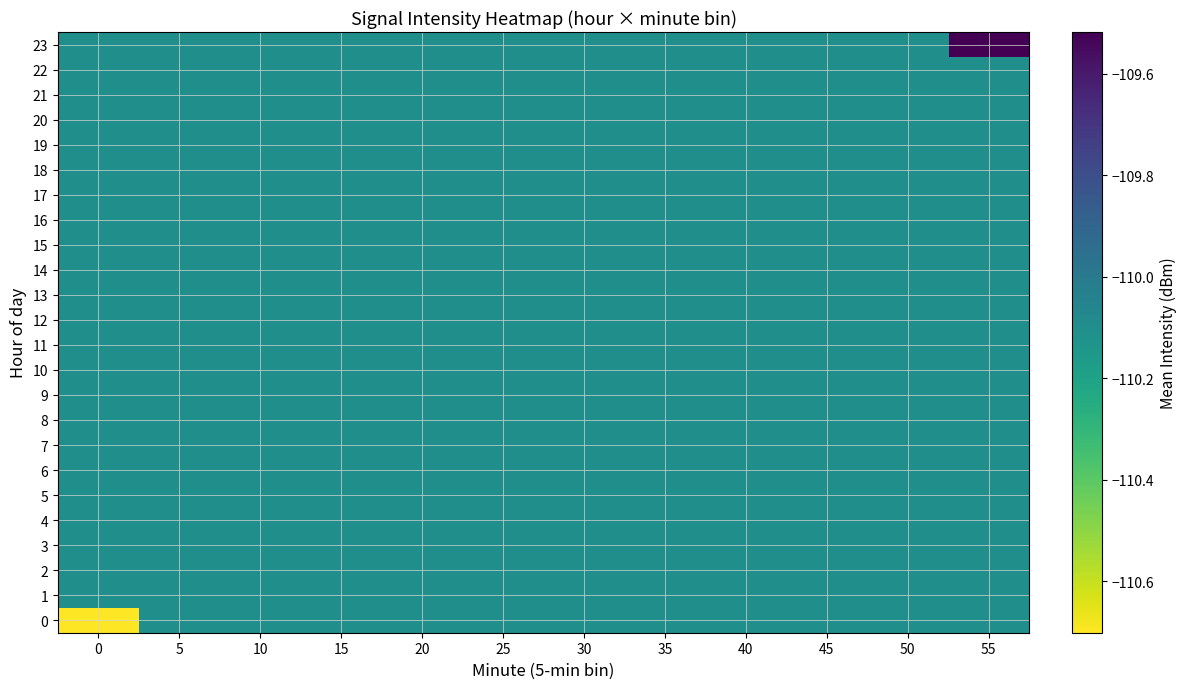

At how many categories does at least one series exceed -110?

1